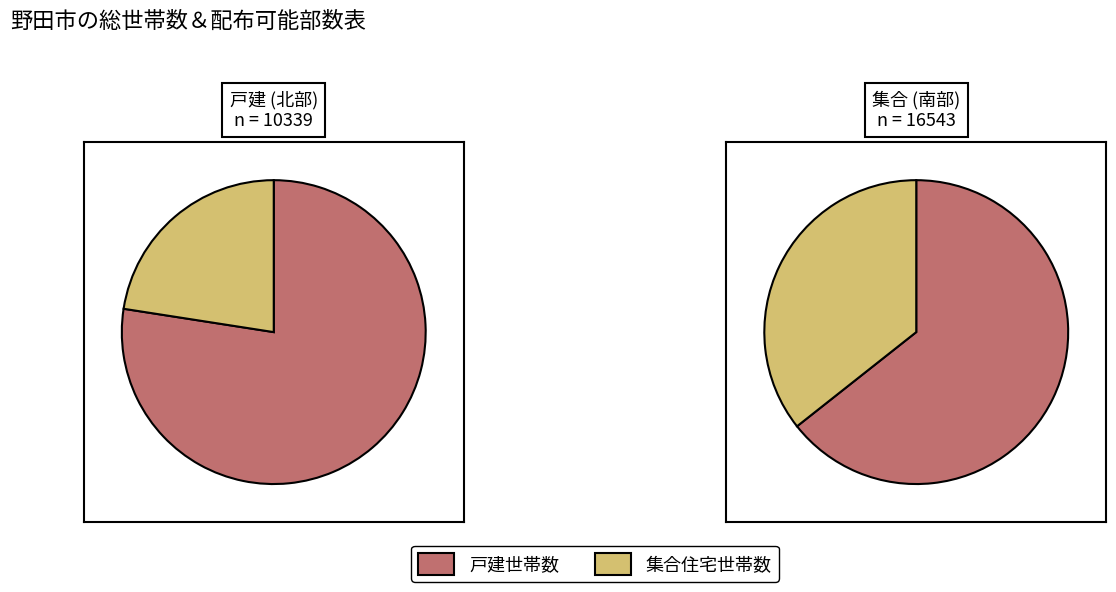

Rank the series by their maximum value, from highest to lowest.

戸建世帯数, 集合住宅世帯数